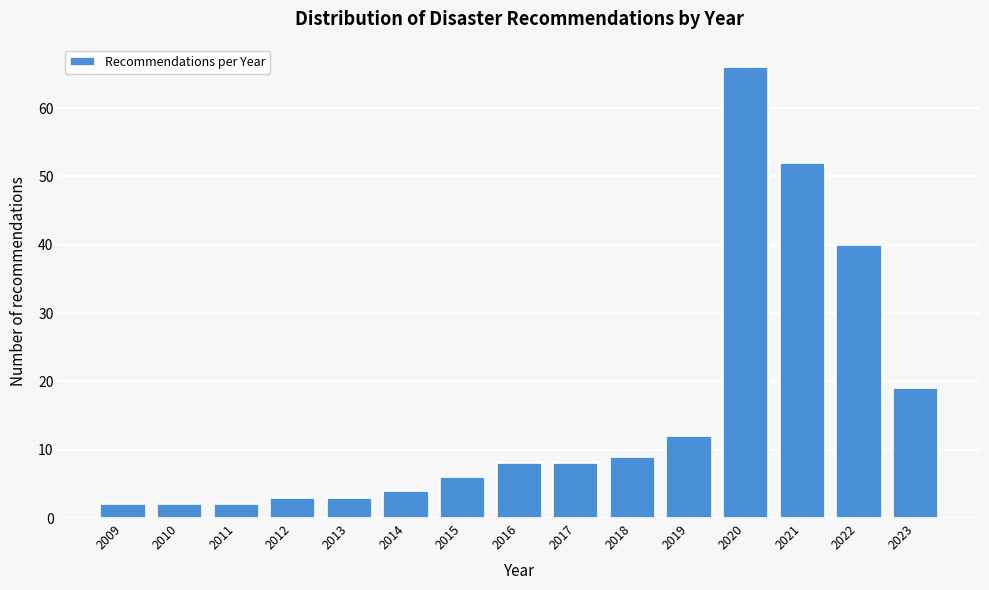

Reading left to right, transcribe all the data shown in this chart.

2009=2	2010=2	2011=2	2012=3	2013=3	2014=4	2015=6	2016=8	2017=8	2018=9	2019=12	2020=66	2021=52	2022=40	2023=19